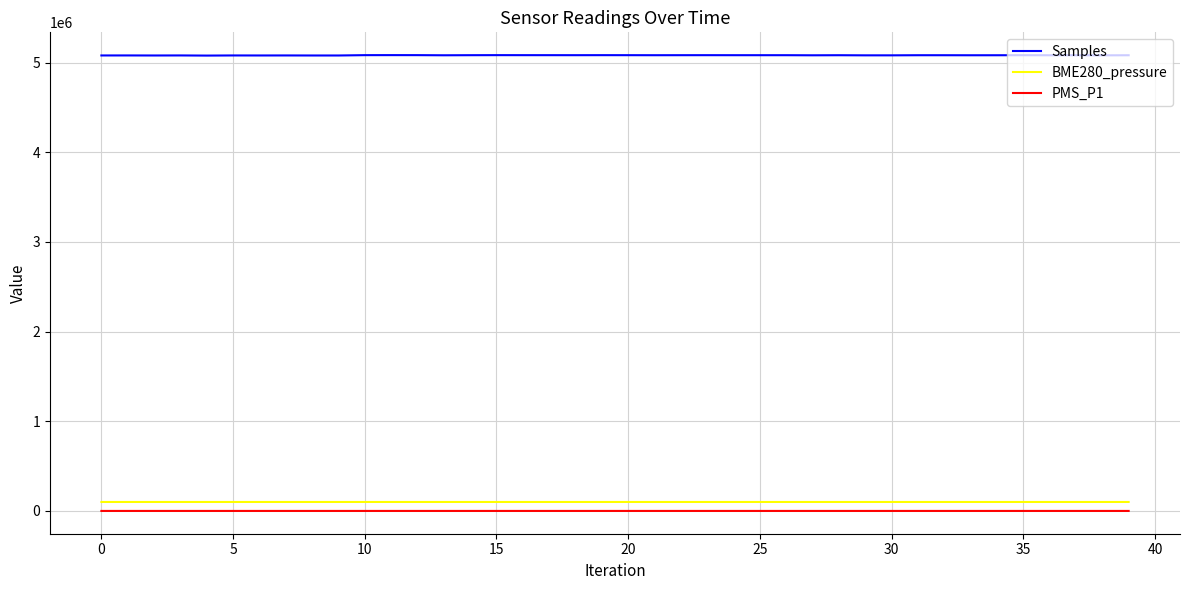

True or false: Samples and PMS_P1 intersect in this chart.

False